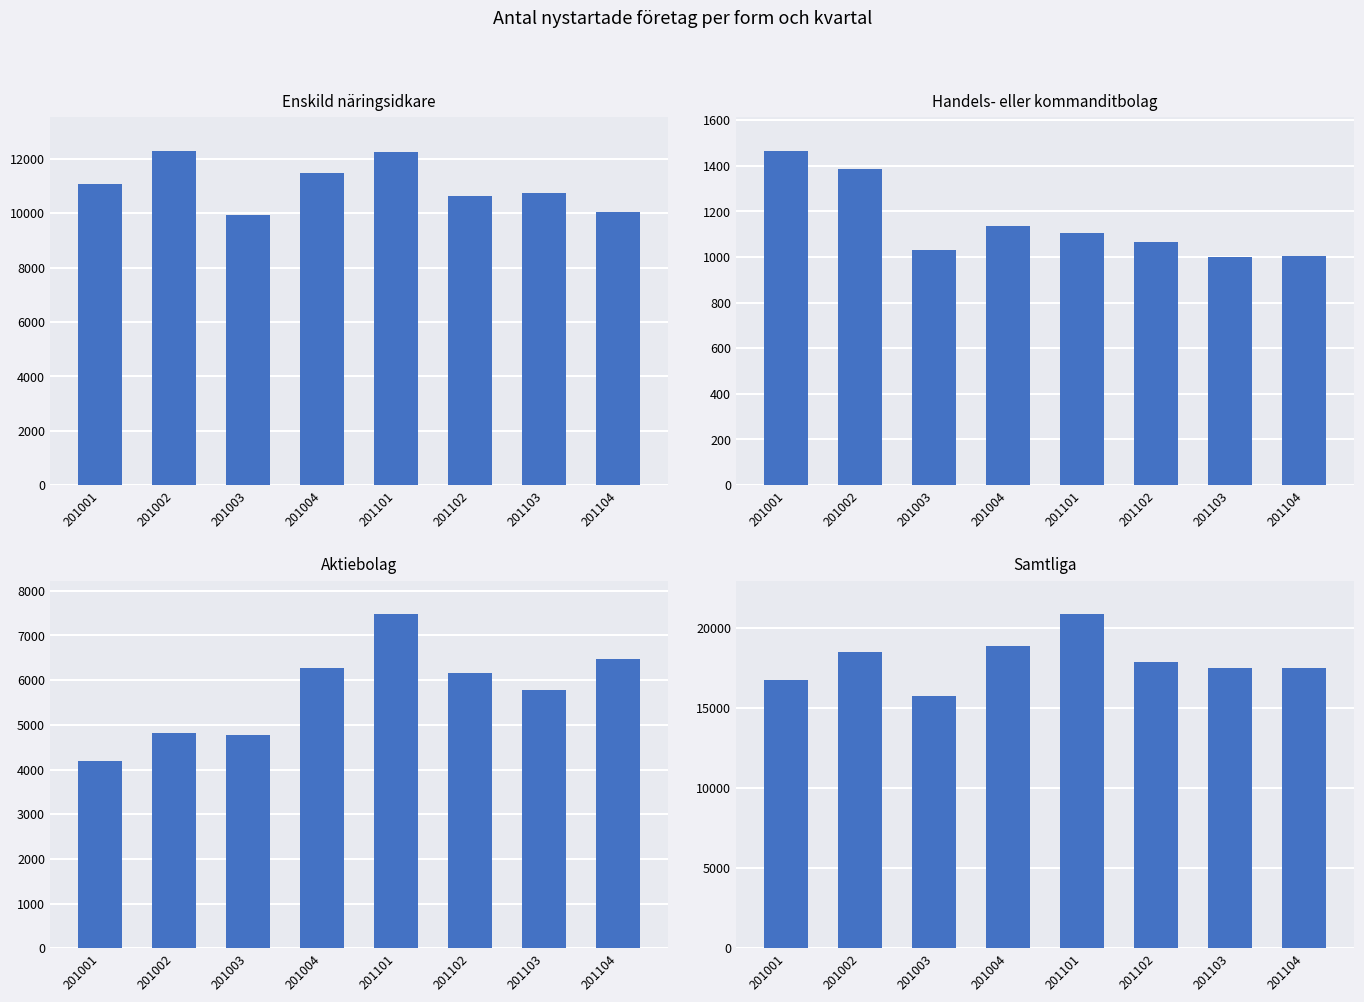

Which series has the largest total across all categories?

Samtliga